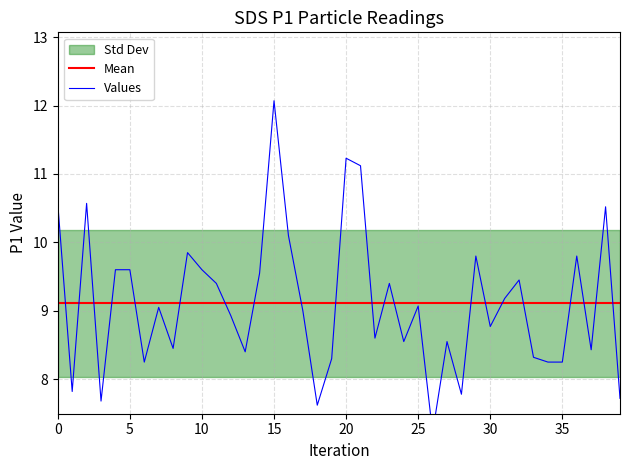

At which category does the data reach its first local valley?

1